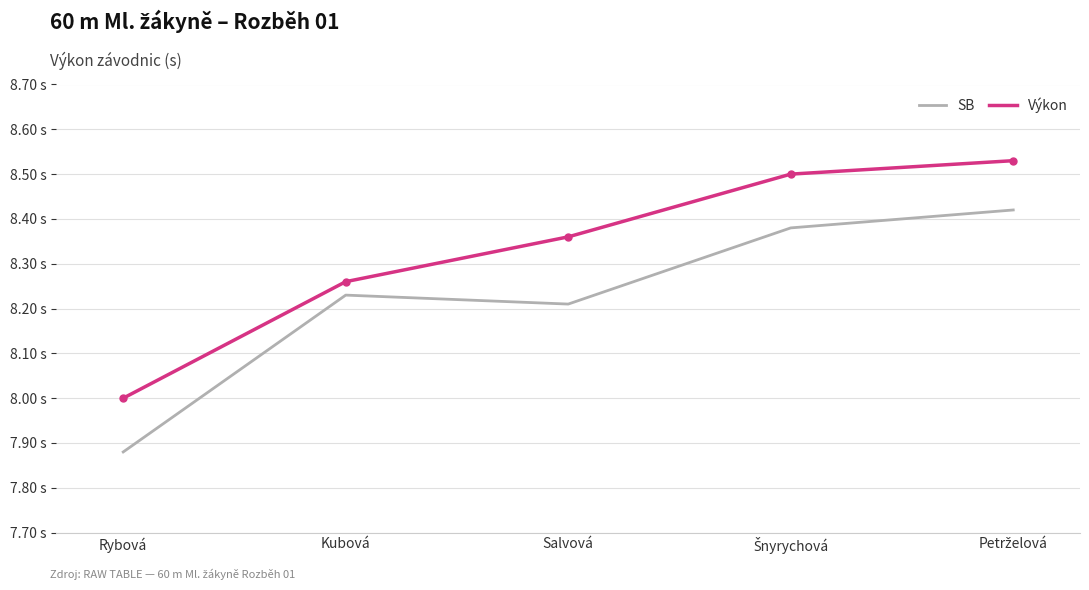

Which series has the largest range (max minus min)?

SB